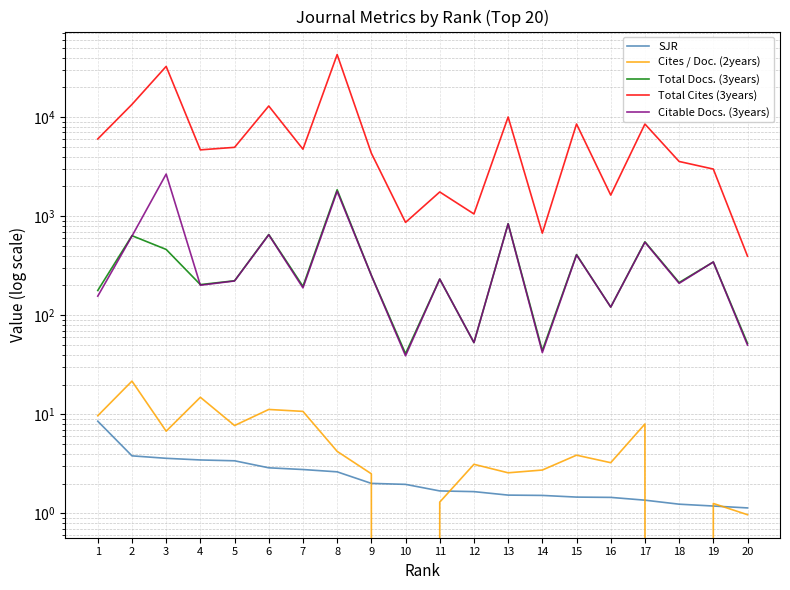

What is the value of the Total Cites (3years) point at the 8th from the left?

42832.0